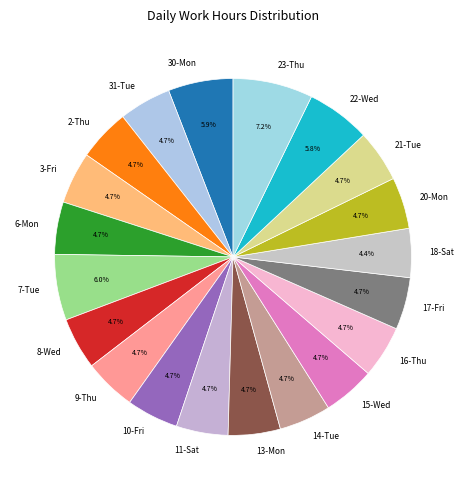

How many segments does this pie chart have?

20